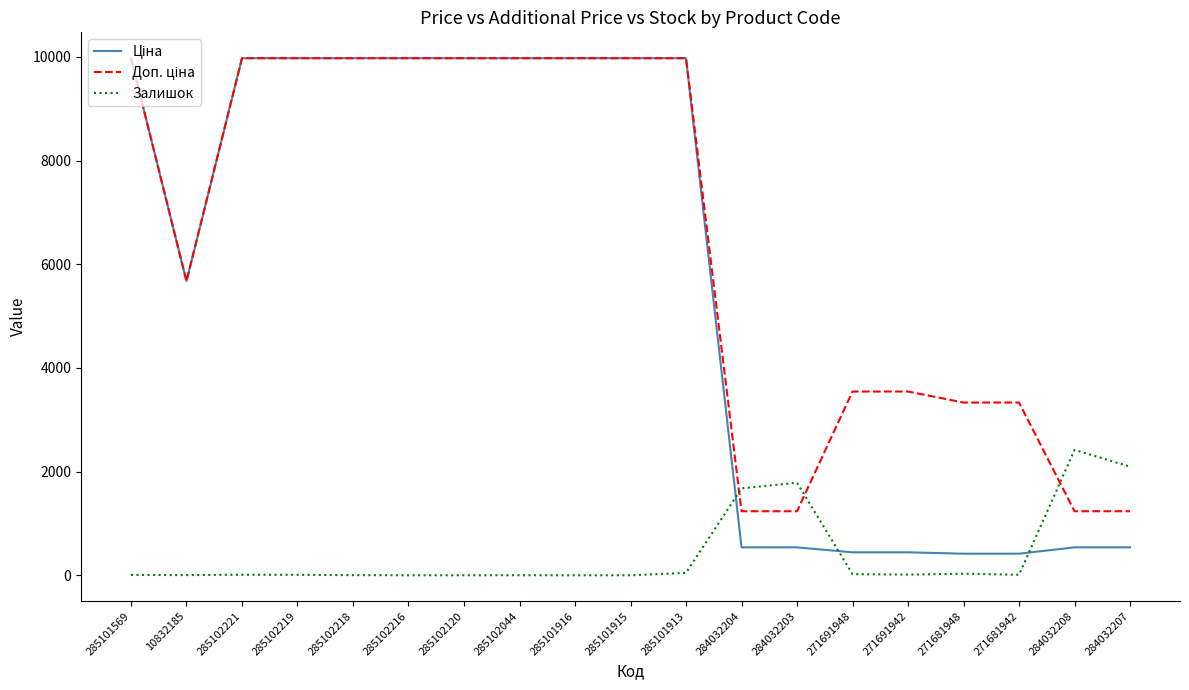

True or false: Залишок has a value of 1677.0 at 284032204.

True